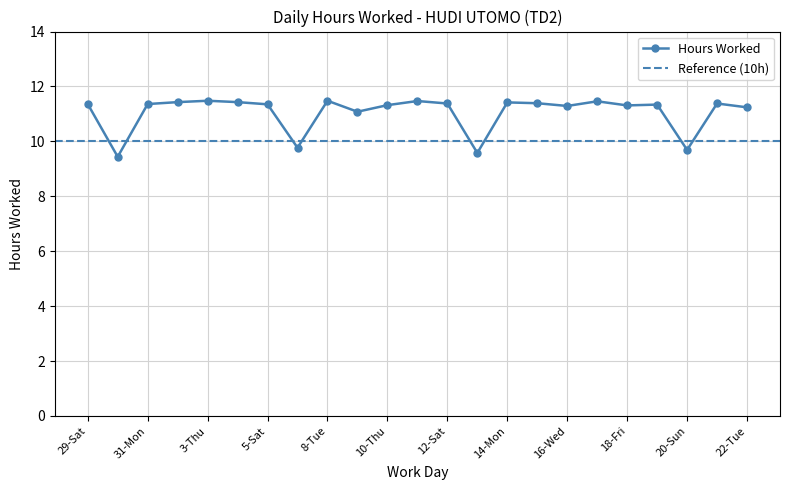

True or false: the data shows 11.5 at 3-Thu.

True